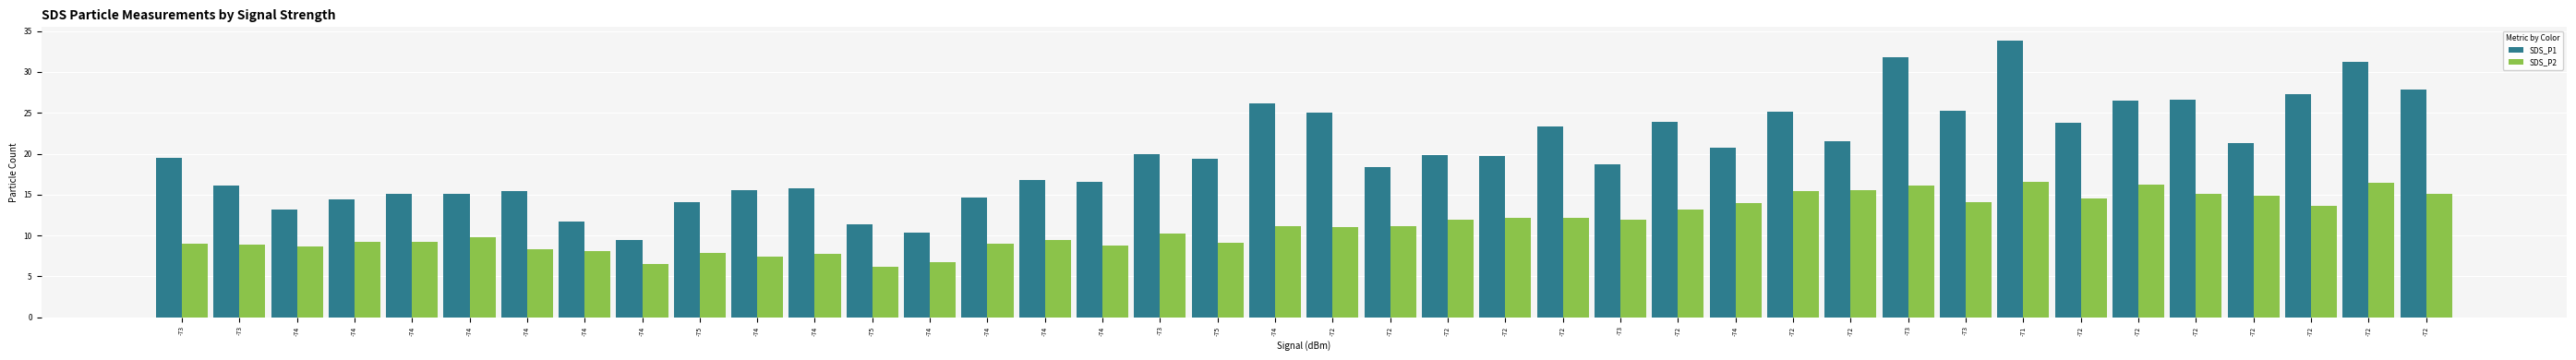

What is the average value of the SDS_P1 series?

20.1